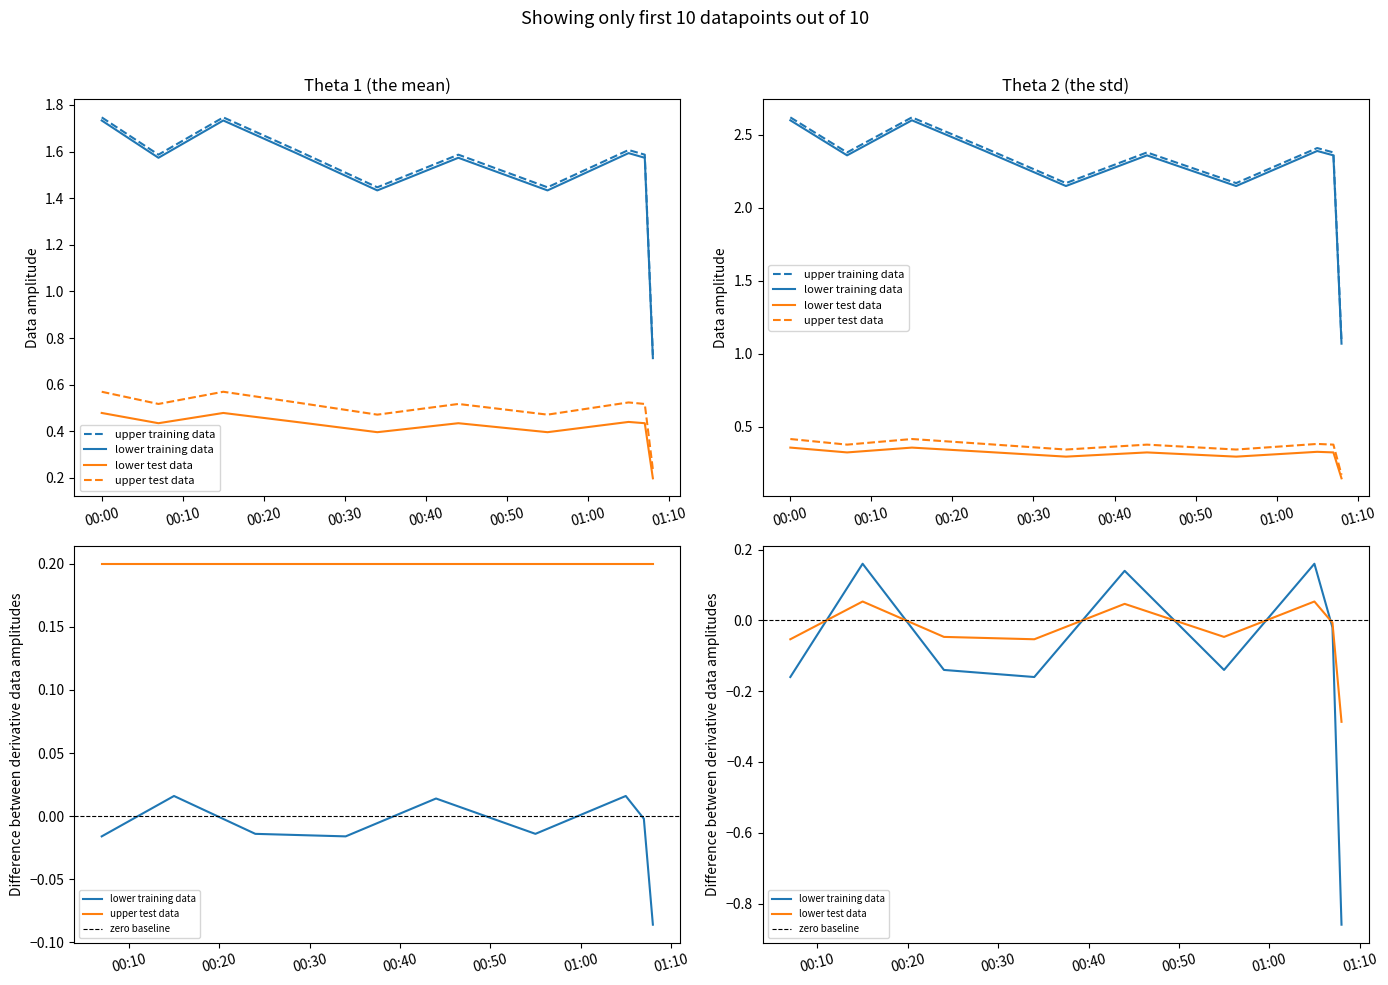

What is the approximate value at 2022-05-02T00:34:00?

1.4